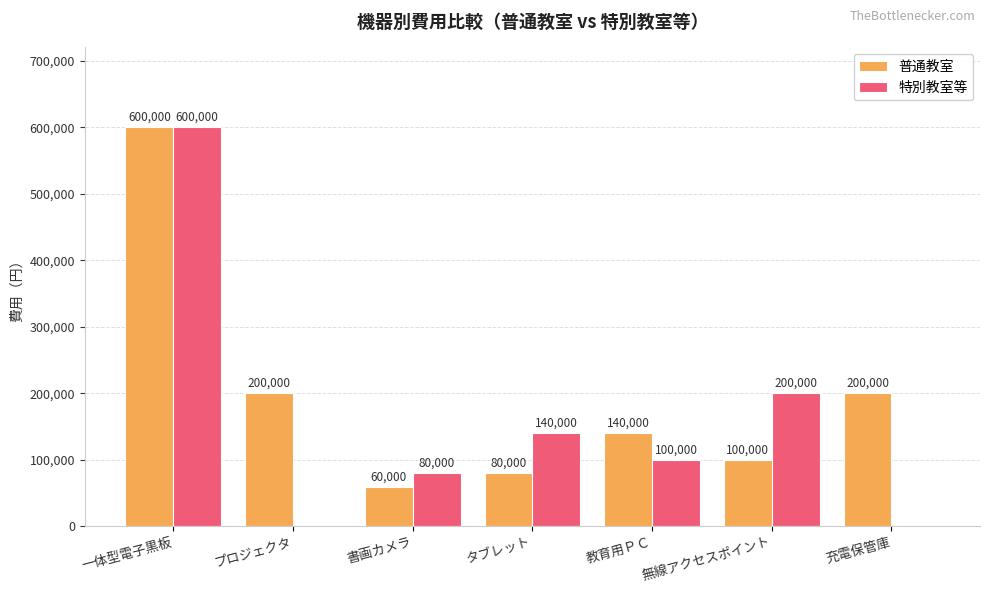

Is it true that 普通教室 equals 191576 at 教育用ＰＣ?

False